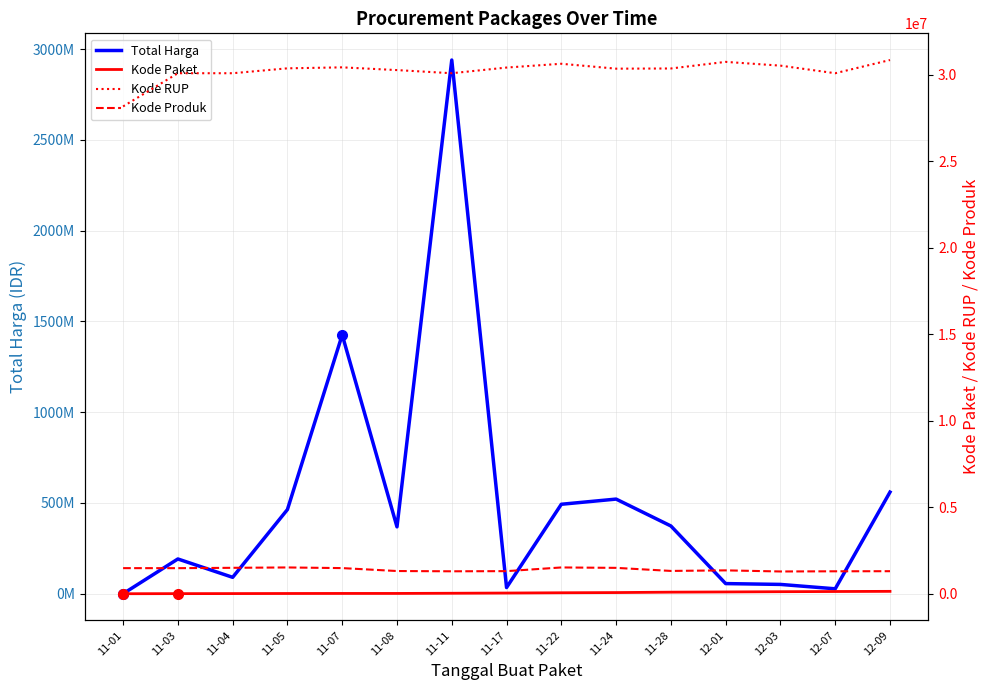

What is the maximum value for Kode Produk?

1519264